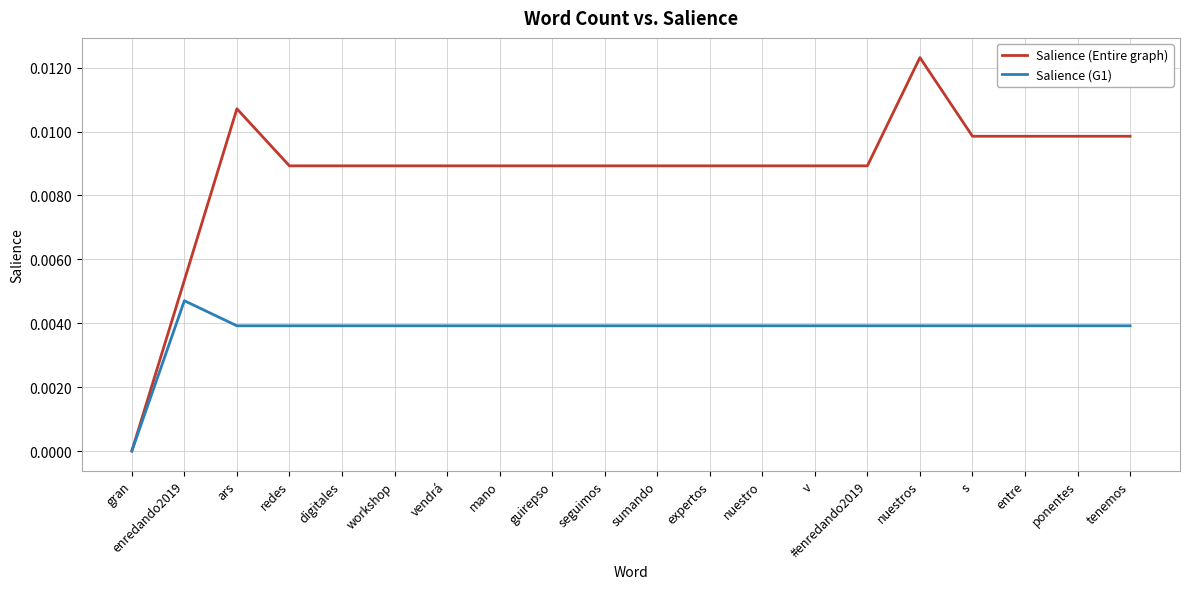

How many Salience (Entire graph) values are between 0 and 1?

20